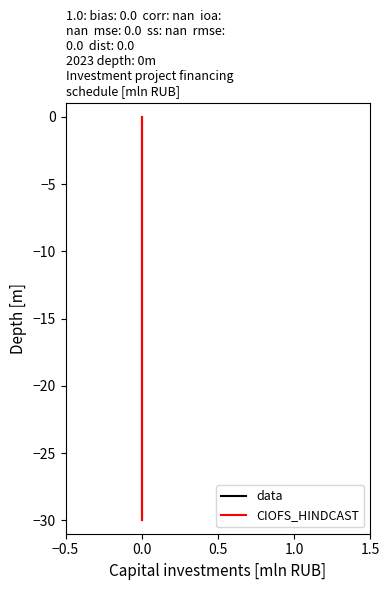

True or false: data and CIOFS_HINDCAST cross at least once.

False